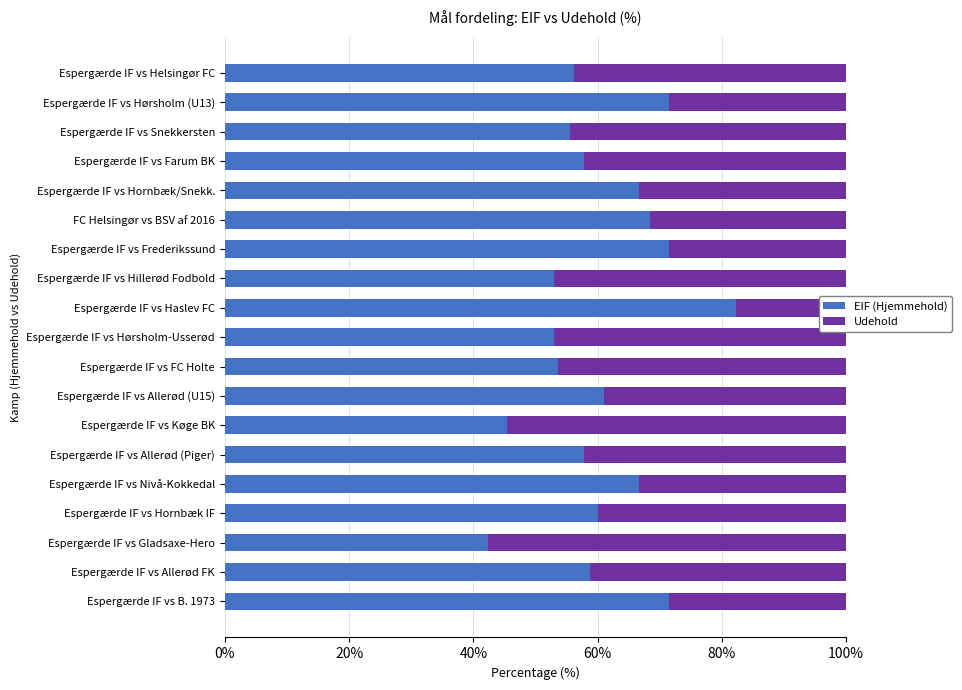

Which series has the widest spread of values?

Udehold